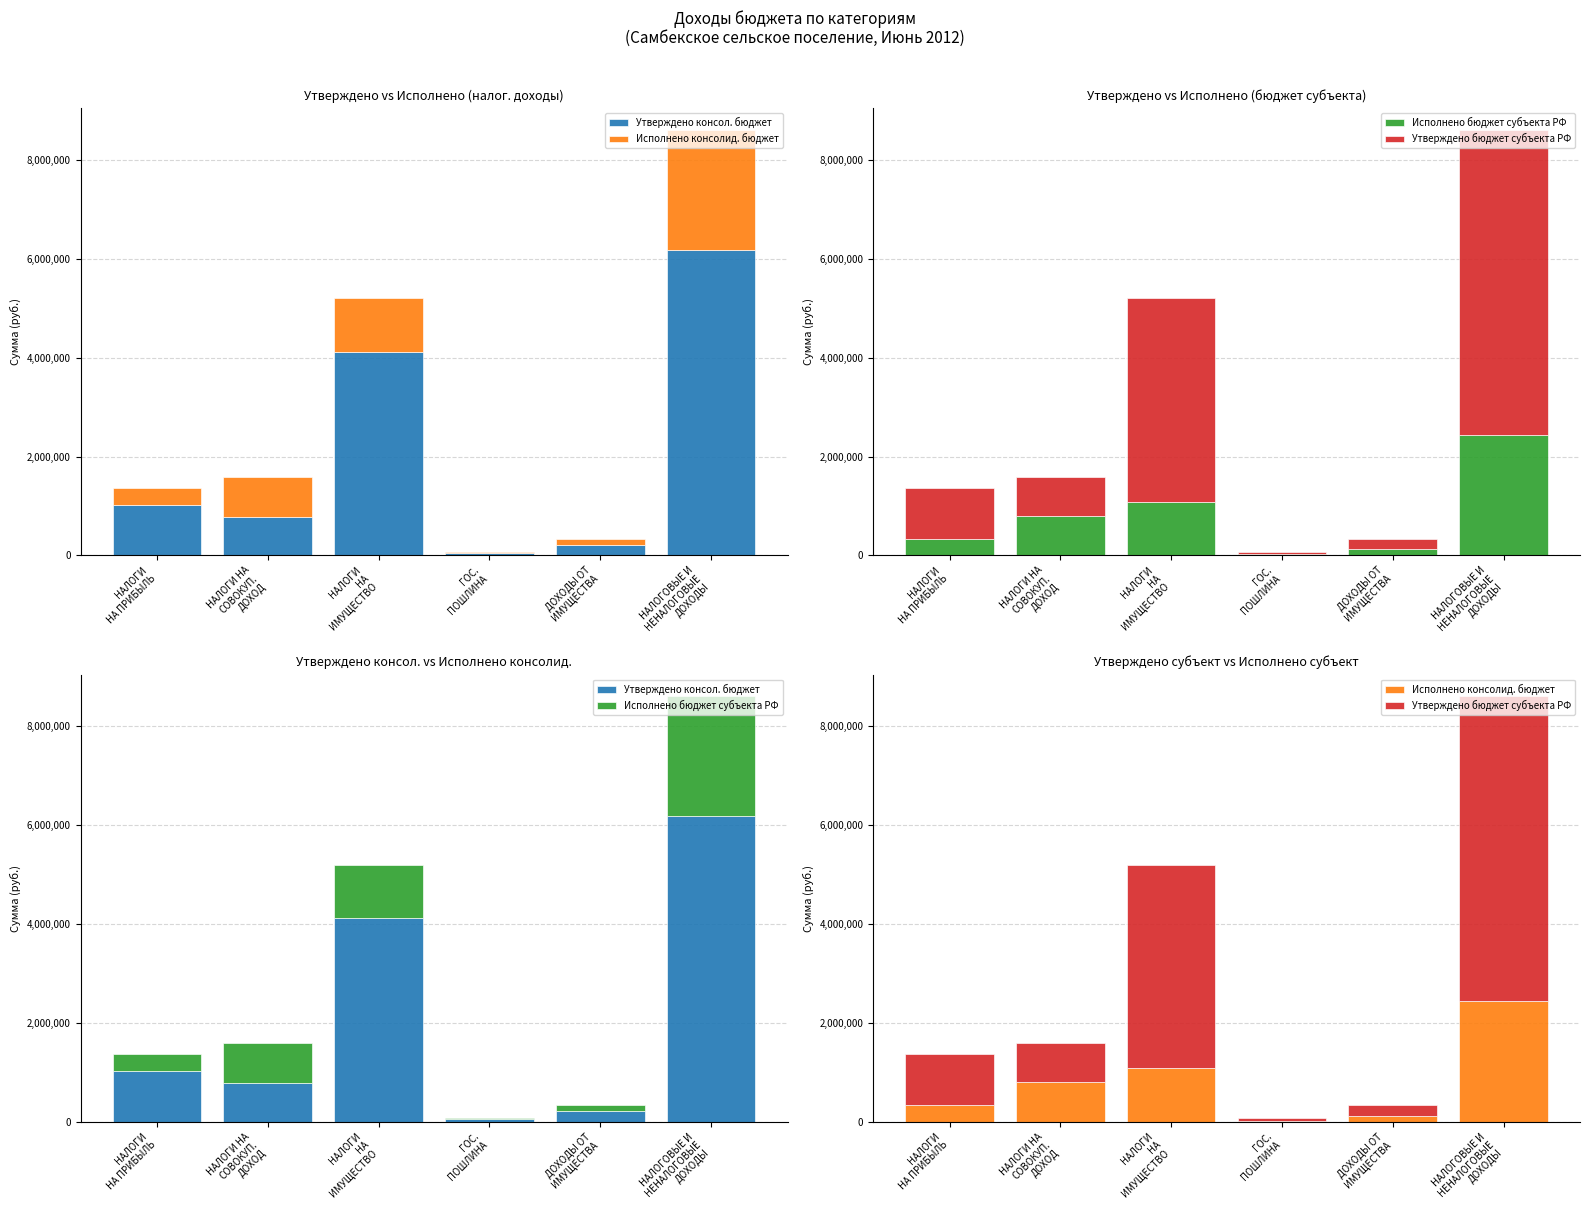

Rank the categories by Утверждено консол. бюджет value from highest to lowest.

НАЛОГОВЫЕ И
НЕНАЛОГОВЫЕ
ДОХОДЫ, НАЛОГИ
НА
ИМУЩЕСТВО, НАЛОГИ
НА ПРИБЫЛЬ, НАЛОГИ НА
СОВОКУП.
ДОХОД, ДОХОДЫ ОТ
ИМУЩЕСТВА, ГОС.
ПОШЛИНА